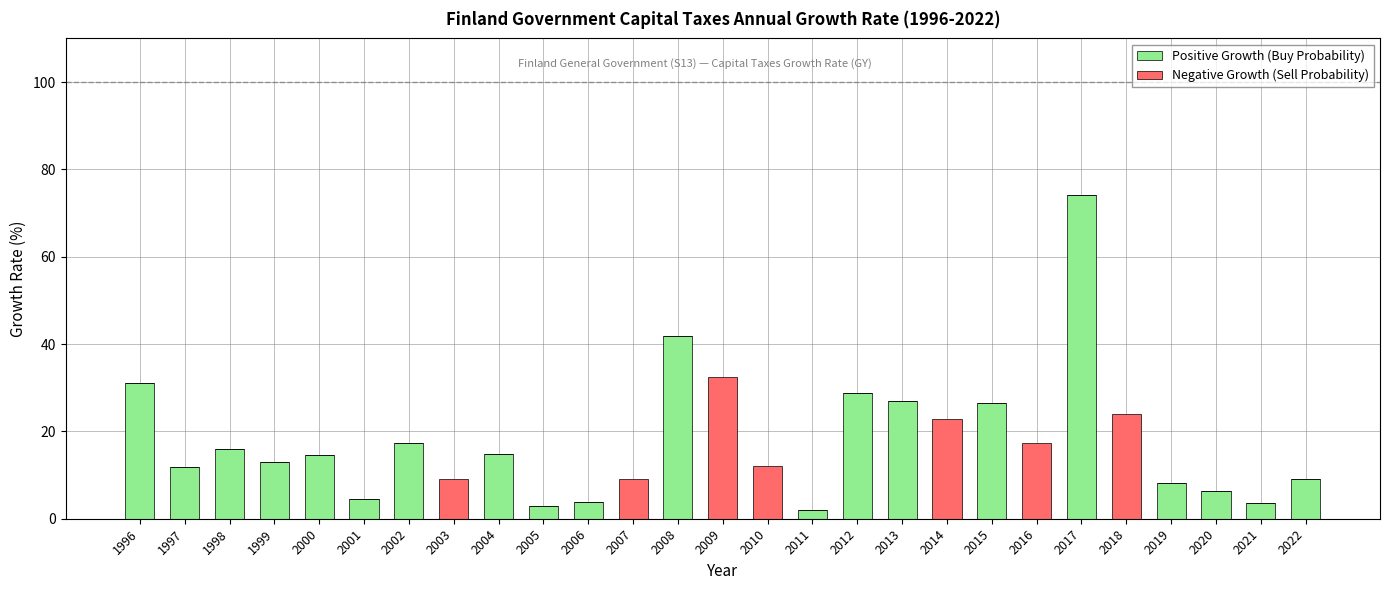

At which label does Positive Growth (Buy Probability) reach its peak?

2017